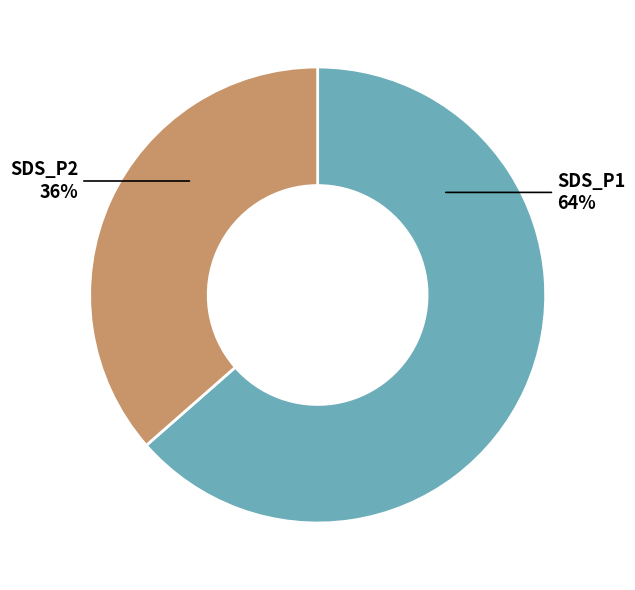

Combined, do SDS_P2 and SDS_P1 account for over 50%?

Yes